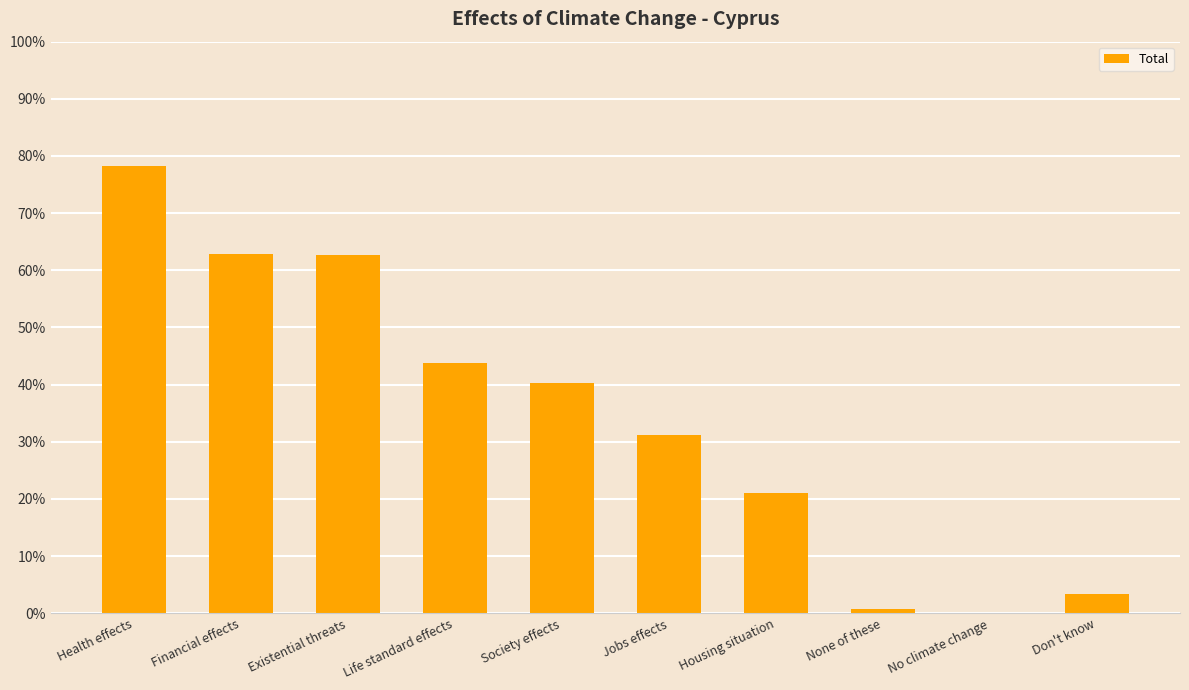

At which category does the chart reach its minimum across all series?

No climate change